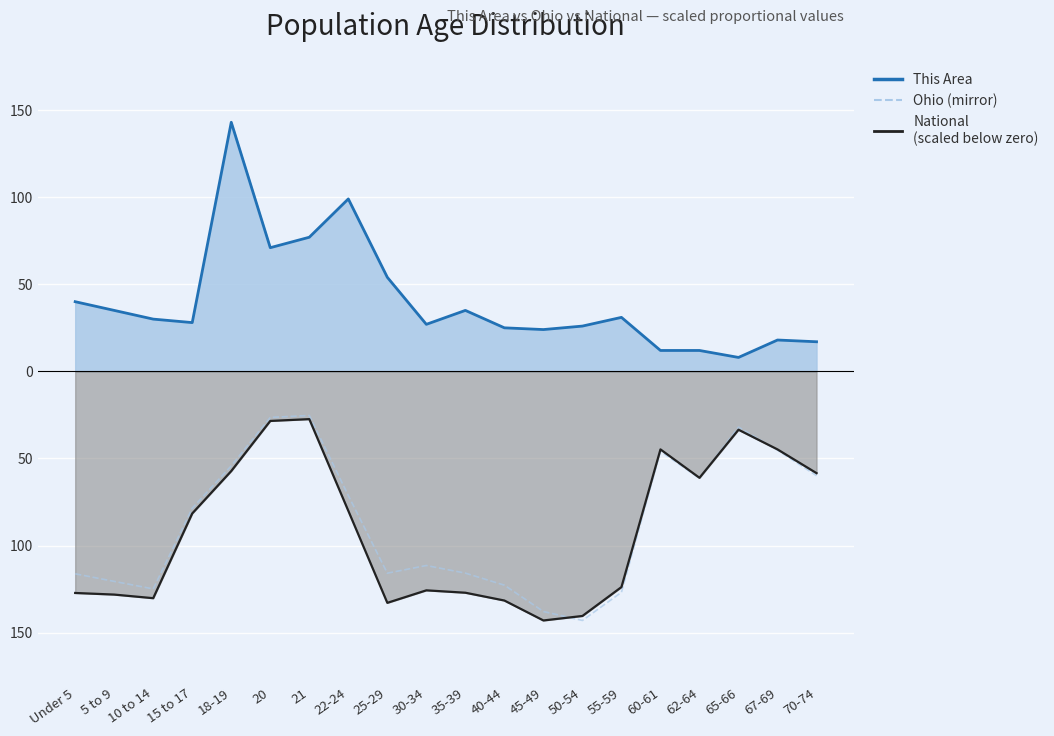

What is the label of the 5th point from the left?

18-19